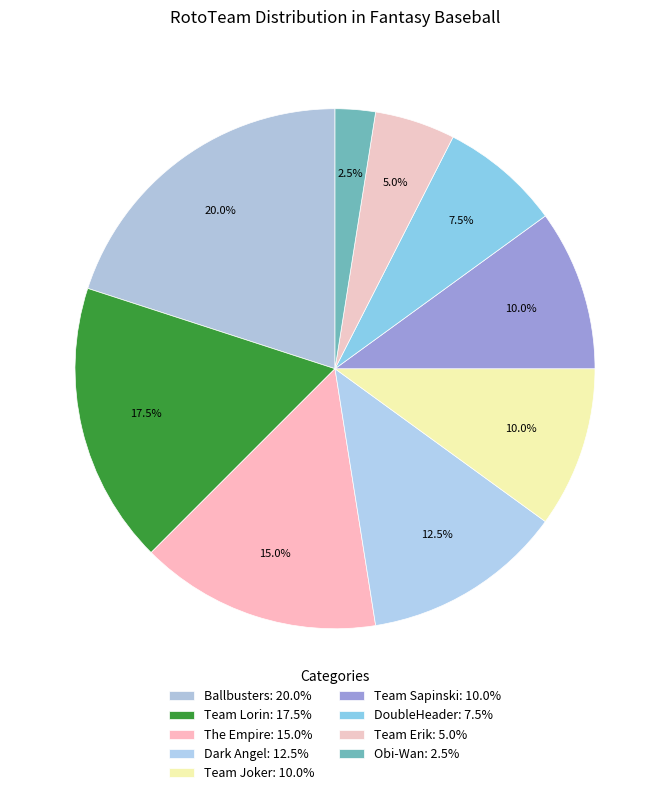

What percentage is NOT represented by Team Sapinski?

90.0%